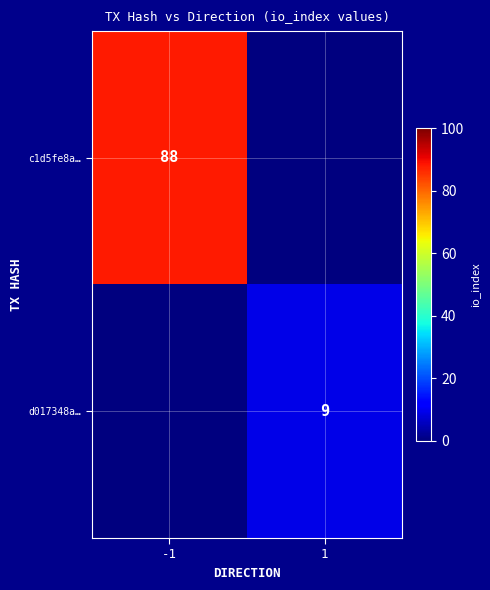

The value of c1d5fe8a… at -1 is 129. True or false?

False